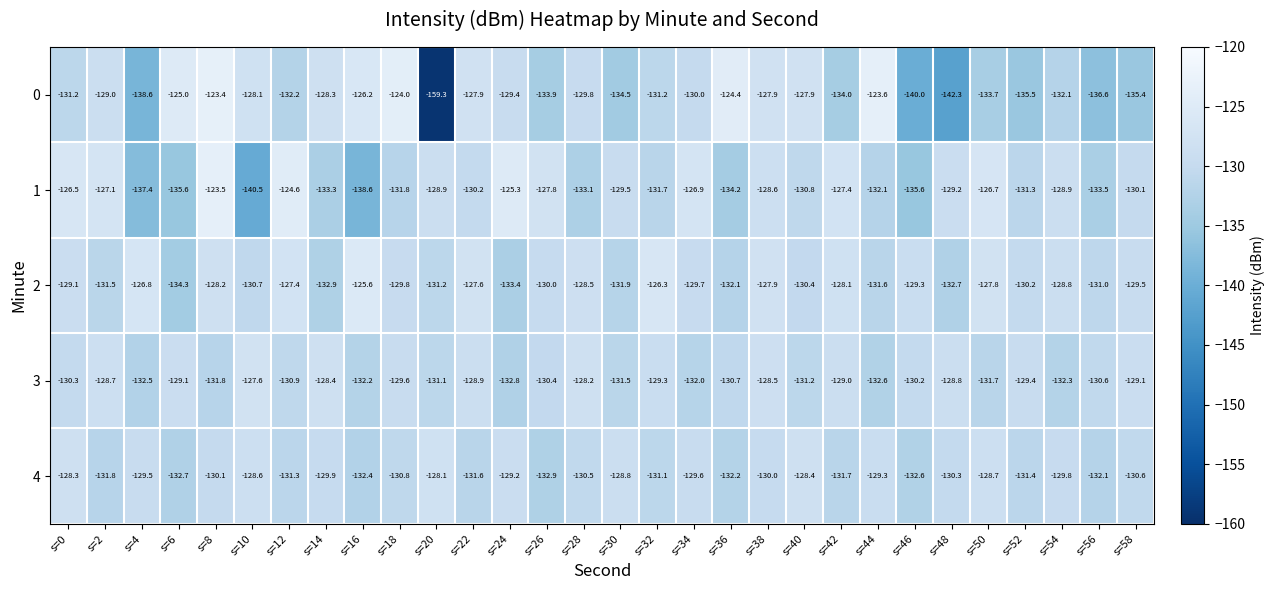

What is the spread (max minus min) of values at s=26?

6.1